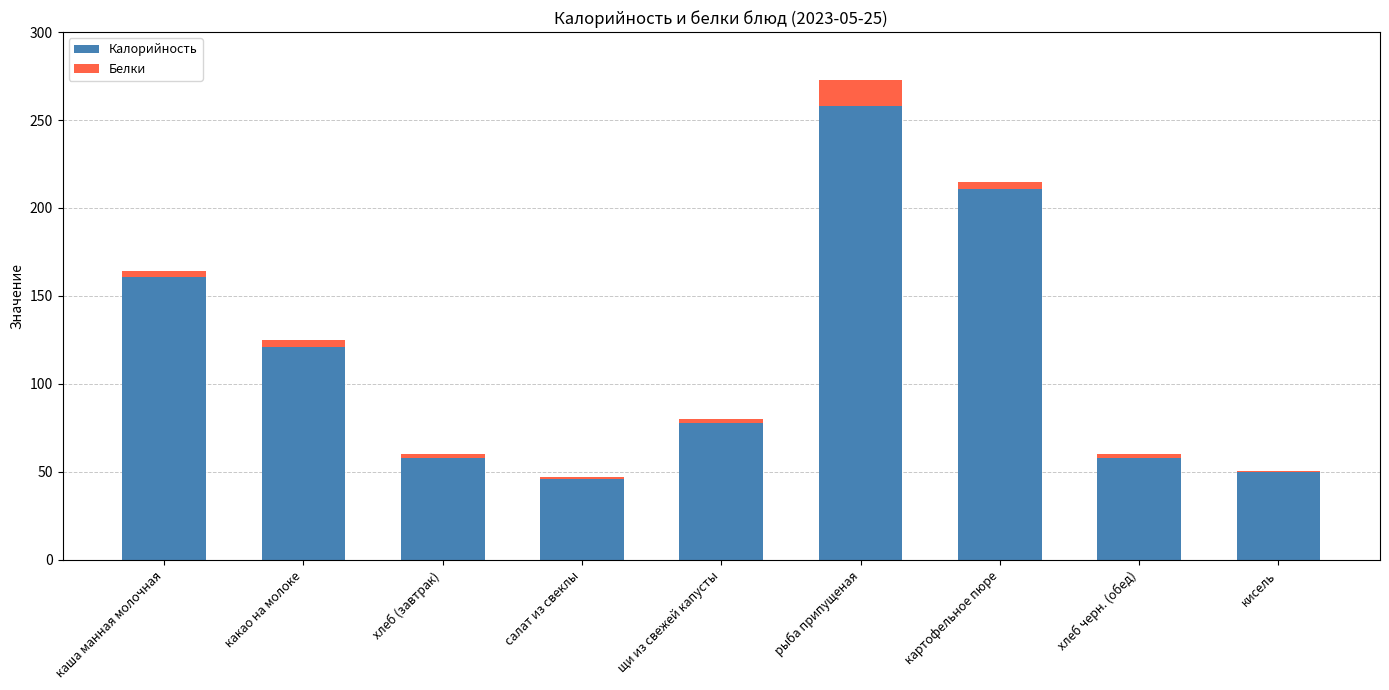

Read the Калорийность value at хлеб черн. (обед).

58.0